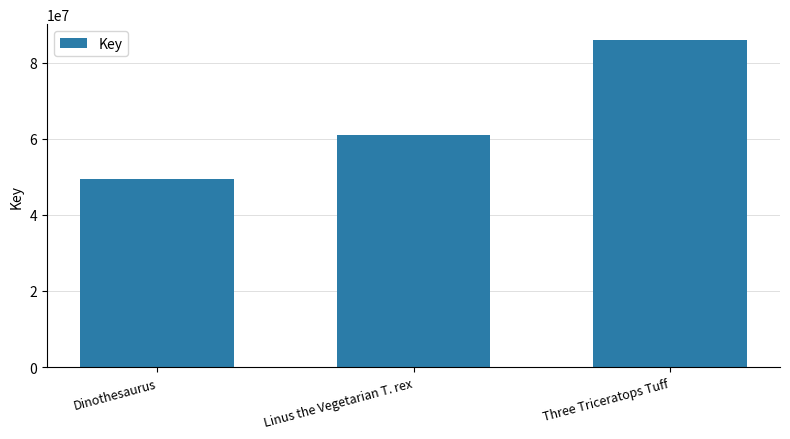

List the labels in order of value, smallest first.

Dinothesaurus, Linus the Vegetarian T. rex, Three Triceratops Tuff